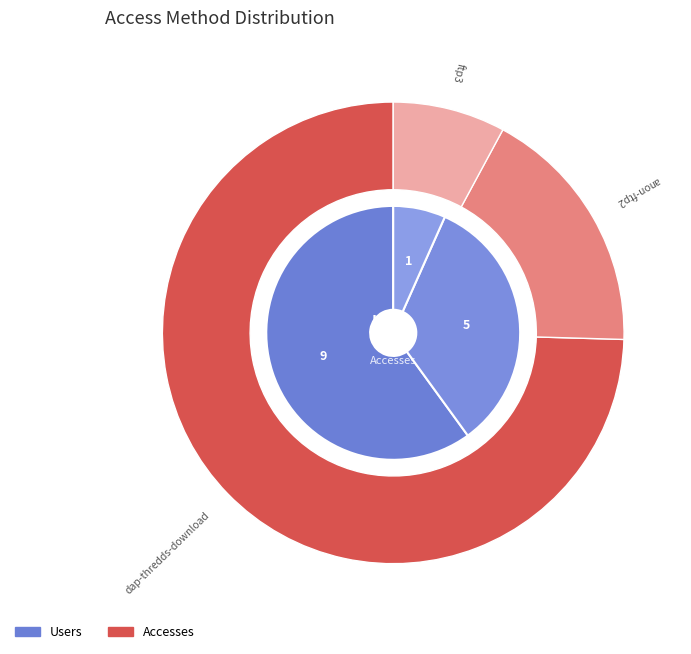

Combined, do ftp3.ceda.ac.uk and dap-thredds-download account for over 50%?

Yes